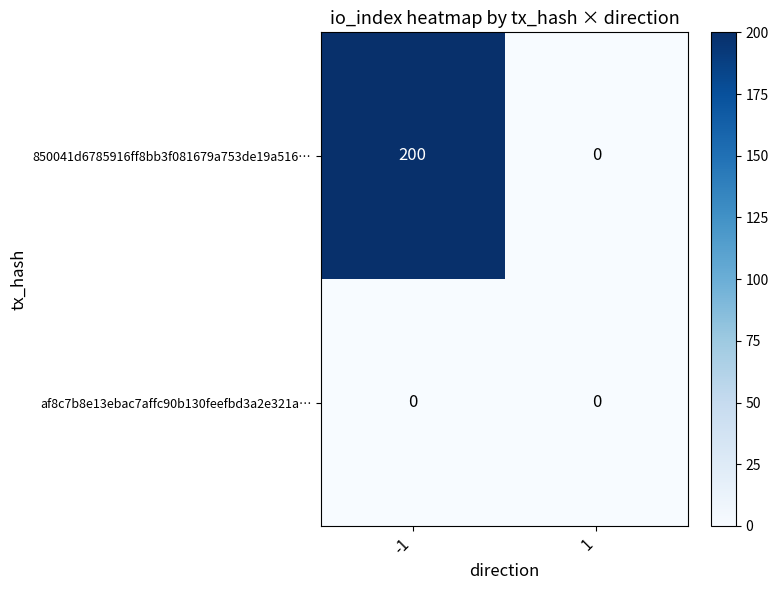

What is the total value across all series at -1?

200